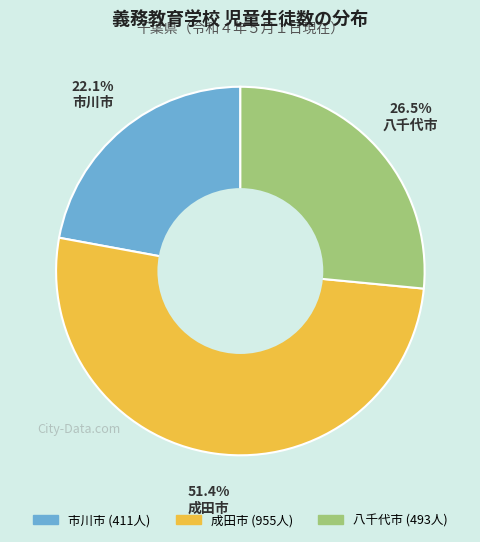

To the nearest percent, what percentage of the pie is 市川市?

22%